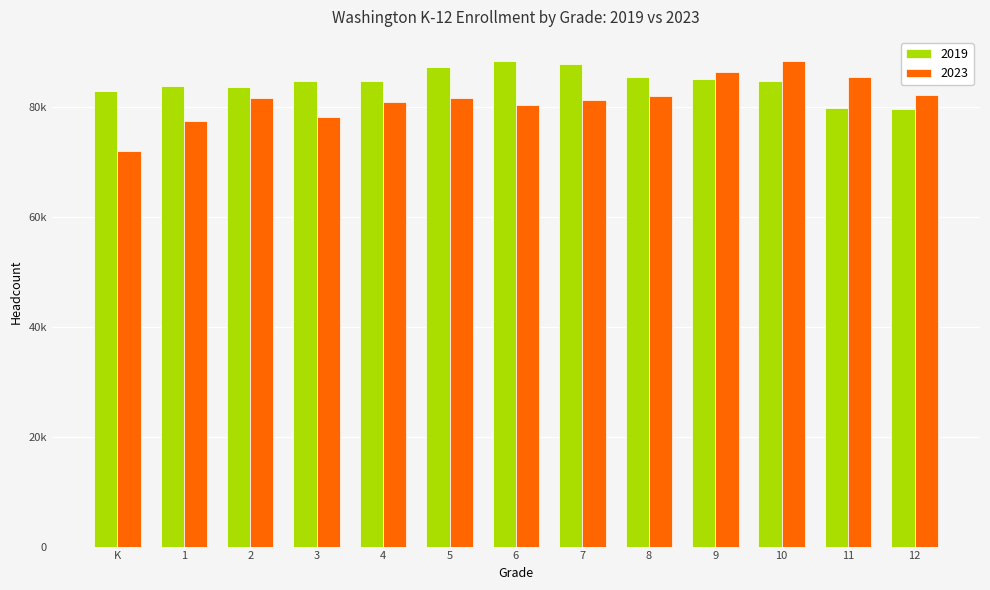

Does the chart contain stacked bars?

No